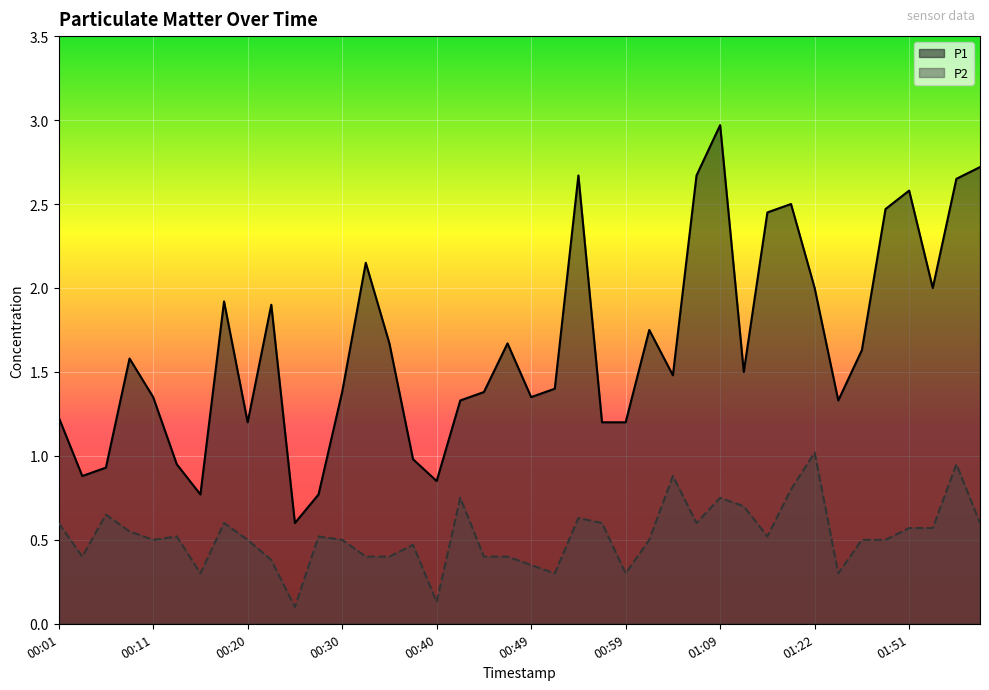

Reading left to right, list all the values displayed in this chart.

P1: 1.2	0.9	0.9	1.6	1.4	0.9	0.8	1.9	1.2	1.9	0.6	0.8	1.4	2.1	1.7	1.0	0.8	1.3	1.4	1.7	1.4	1.4	2.7	1.2	1.2	1.8	1.5	2.7	3.0	1.5	2.5	2.5	2.0	1.3	1.6	2.5	2.6	2.0	2.6	2.7
P2: 0.6	0.4	0.7	0.6	0.5	0.5	0.3	0.6	0.5	0.4	0.1	0.5	0.5	0.4	0.4	0.5	0.1	0.8	0.4	0.4	0.3	0.3	0.6	0.6	0.3	0.5	0.9	0.6	0.8	0.7	0.5	0.8	1.0	0.3	0.5	0.5	0.6	0.6	0.9	0.6